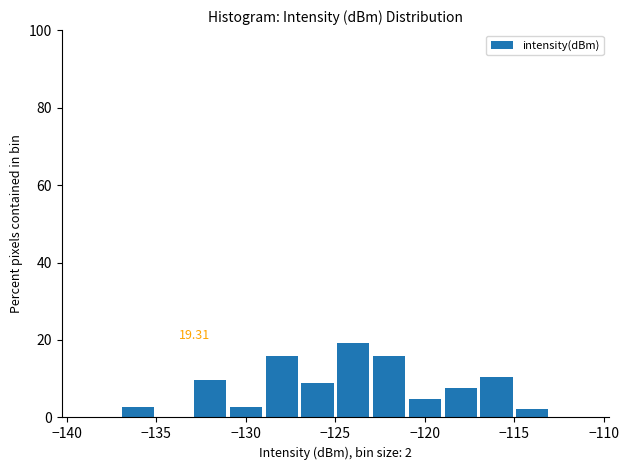

Which range on the x-axis has the tallest bar?

-125 to -123